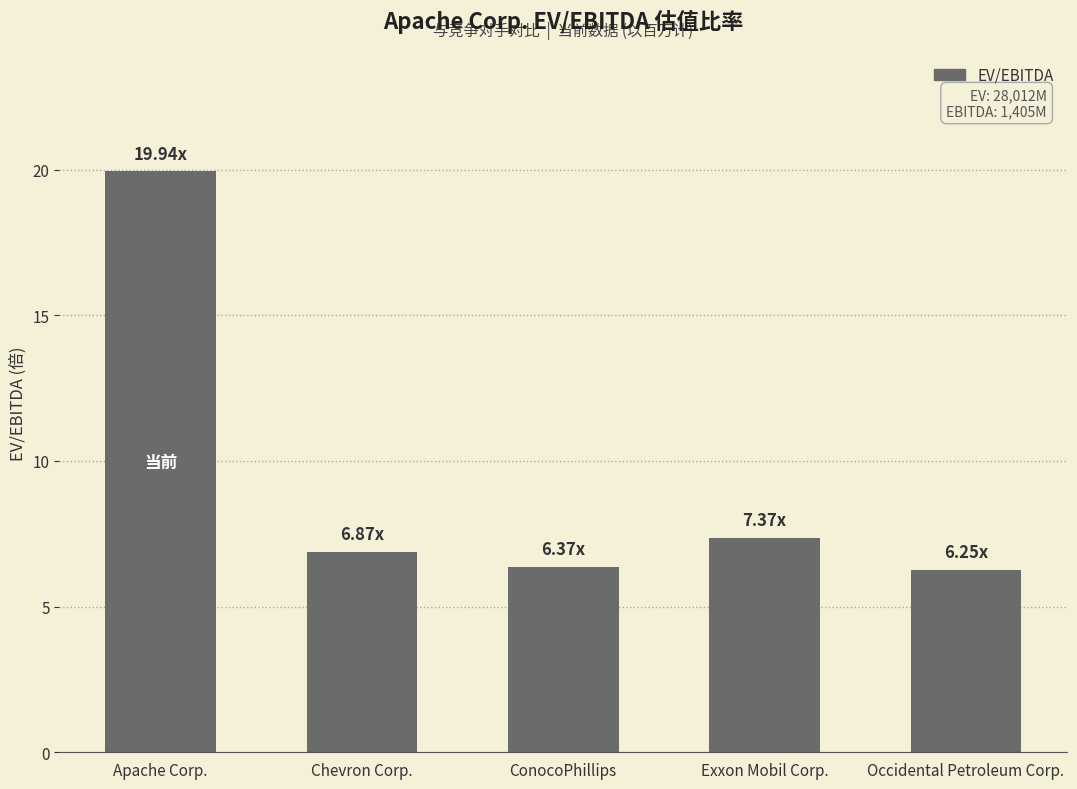

Approximately how many times larger is the value at Apache Corp. compared to ConocoPhillips?

3.1